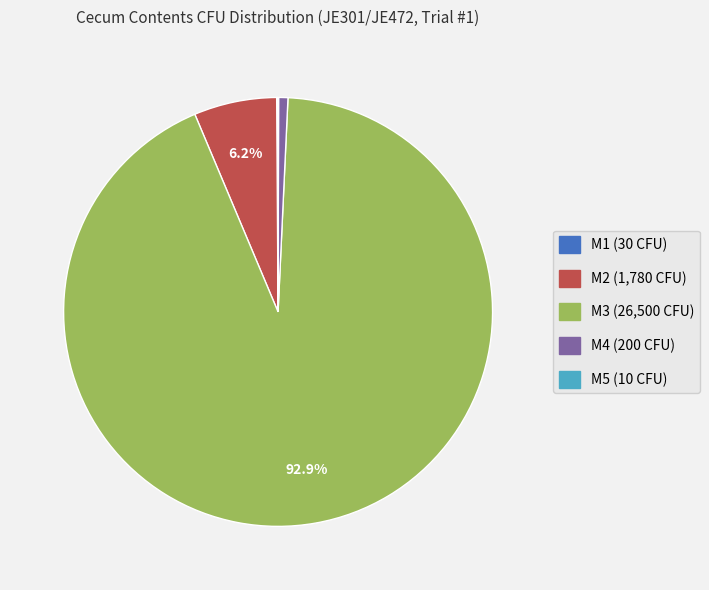

Does M2 account for over 50% of the chart?

No